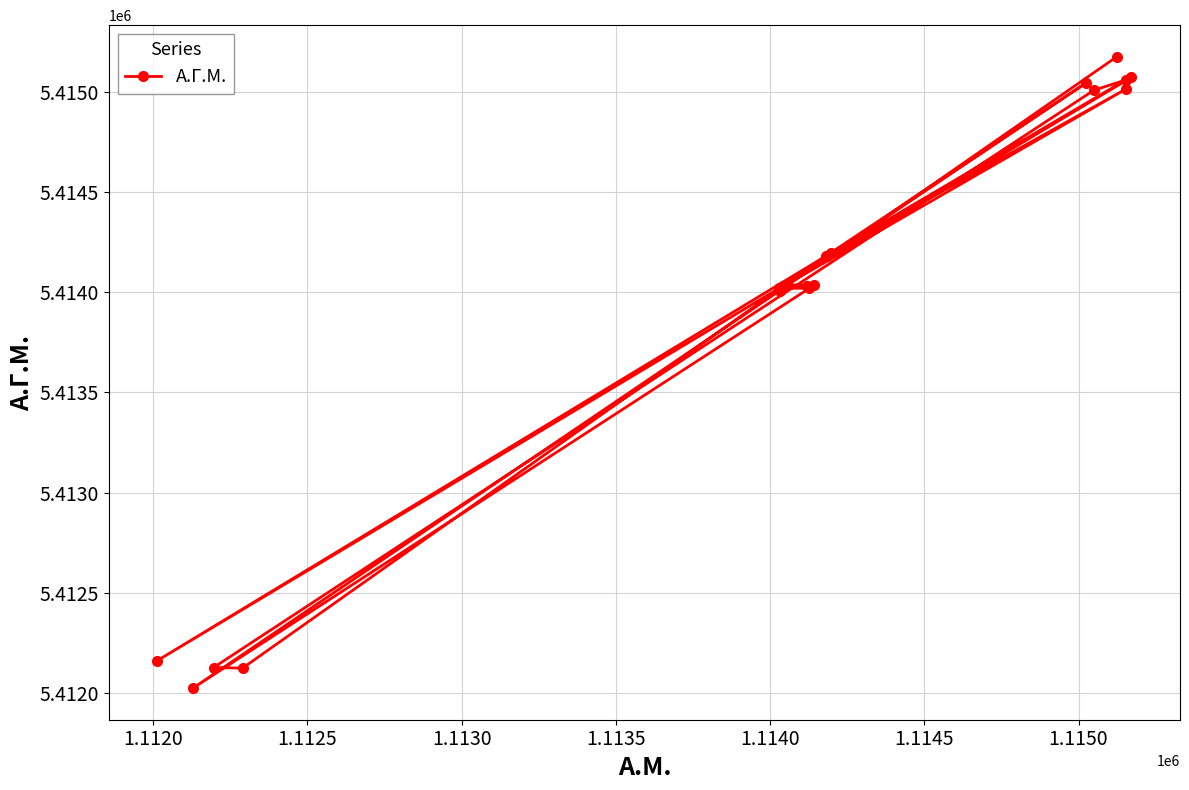

Is this an area chart (filled region under the line)?

No